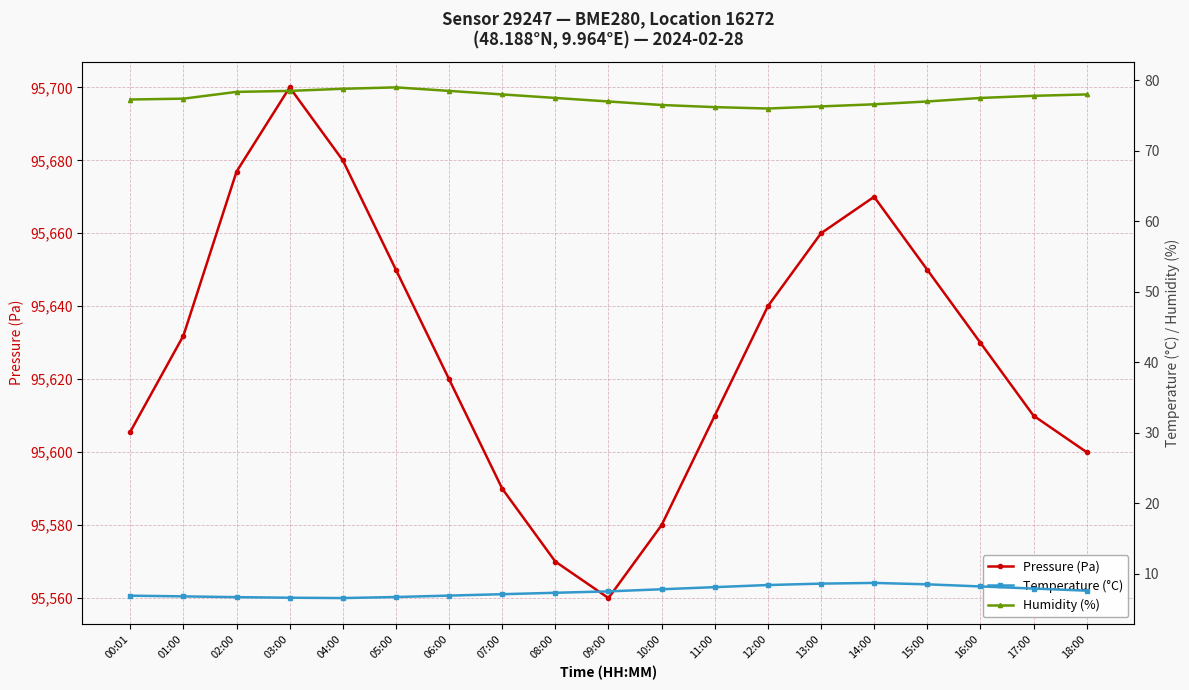

Reading left to right, list all the values displayed in this chart.

Pressure (Pa): 95605.6	95631.9	95676.9	95700.0	95680.0	95650.0	95620.0	95590.0	95570.0	95560.0	95580.0	95610.0	95640.0	95660.0	95670.0	95650.0	95630.0	95610.0	95600.0
Temperature (°C): 6.9	6.8	6.7	6.6	6.5	6.7	6.9	7.1	7.3	7.5	7.8	8.1	8.4	8.6	8.7	8.5	8.2	7.9	7.6
Humidity (%): 77.3	77.4	78.4	78.5	78.8	79.0	78.5	78.0	77.5	77.0	76.5	76.2	76.0	76.3	76.6	77.0	77.5	77.8	78.0